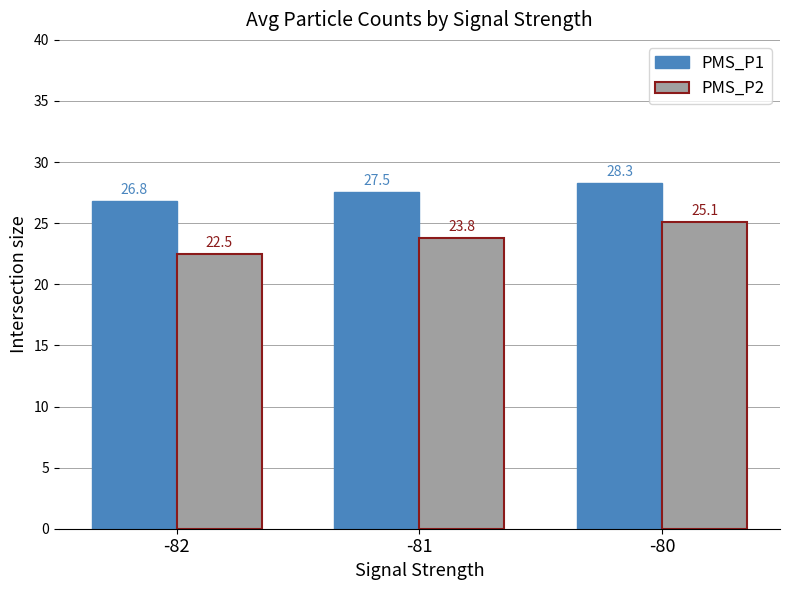

Which category has the highest value across all series?

-80